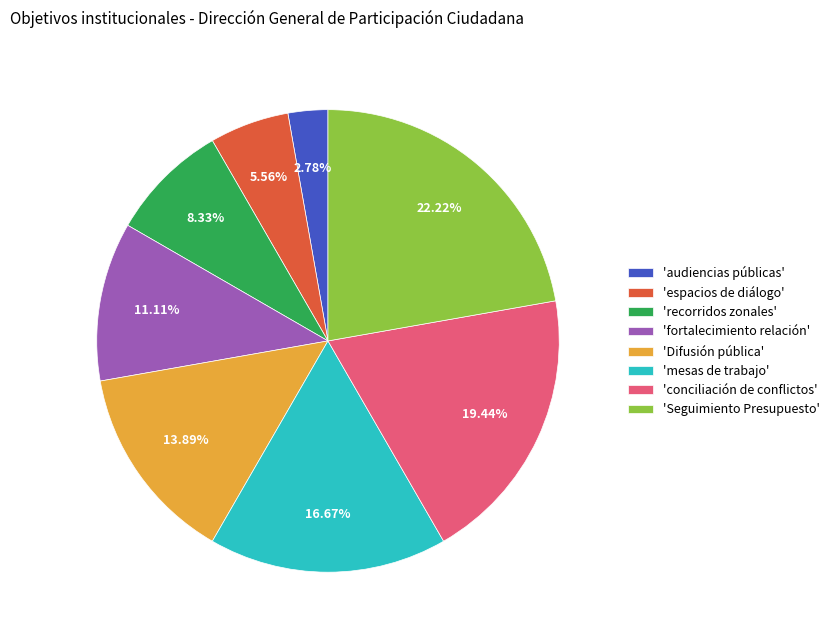

Count the number of slices in the pie.

8